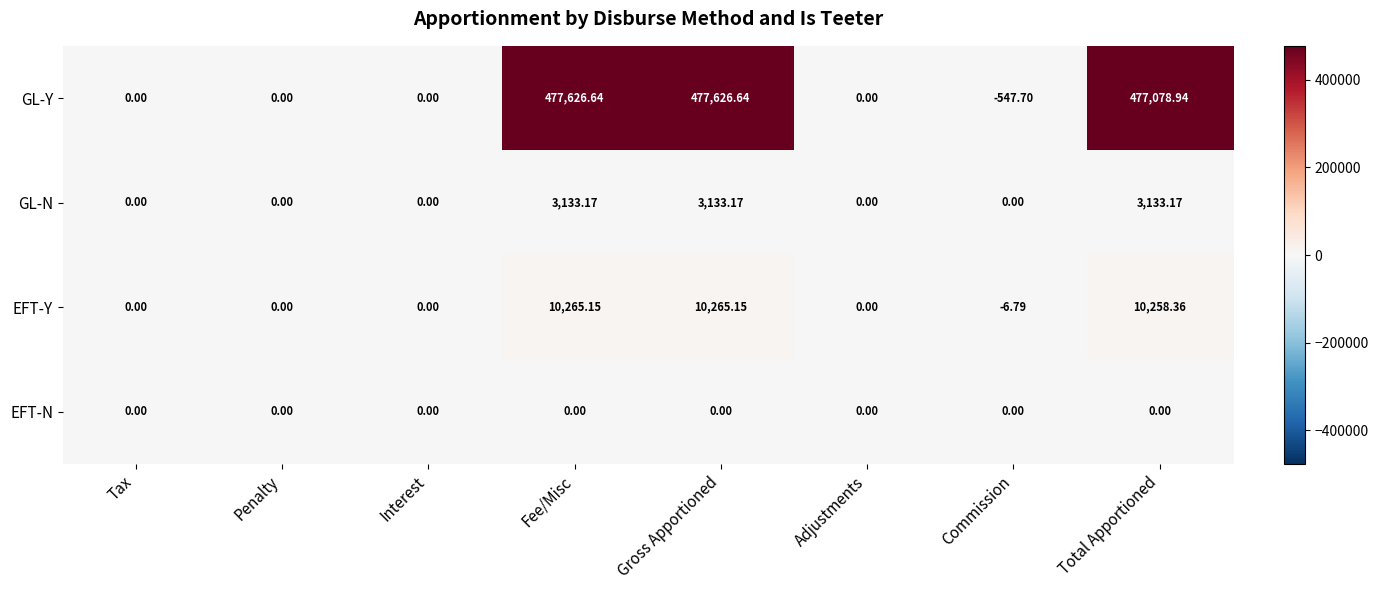

Which category has the lowest value in the EFT-Y series?

Commission